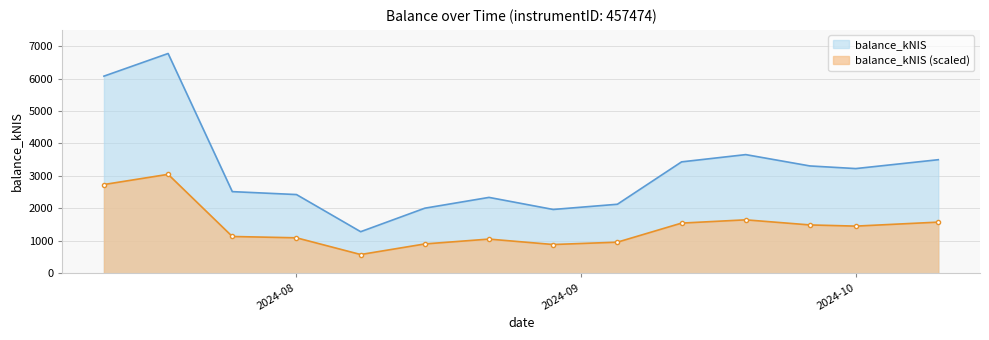

What is the value of the 9th point from the left?

956.3